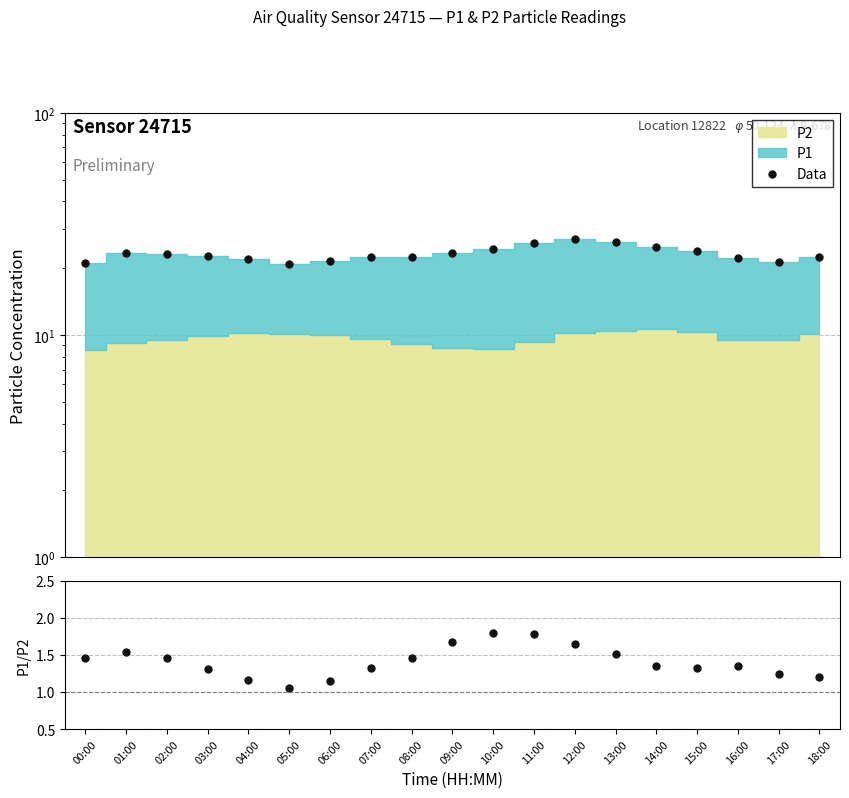

Is it true that P1/P2 equals 1.3 at 14:00?

True